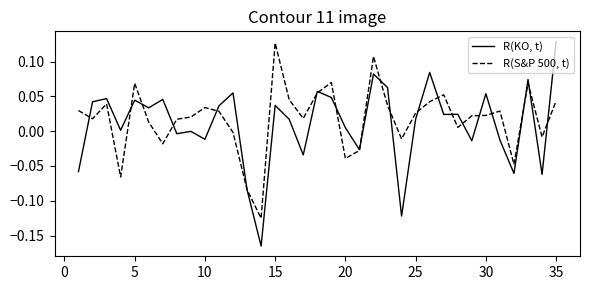

Rank the series by their average value, from lowest to highest.

R(KO, t), R(S&P 500, t)